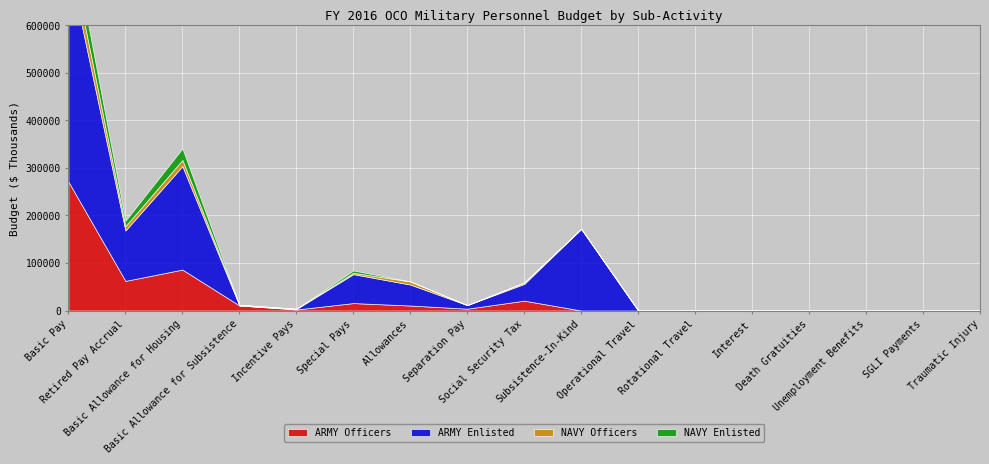

Which has a higher value, Basic Allowance for Subsistence or Basic Allowance for Housing?

Basic Allowance for Housing